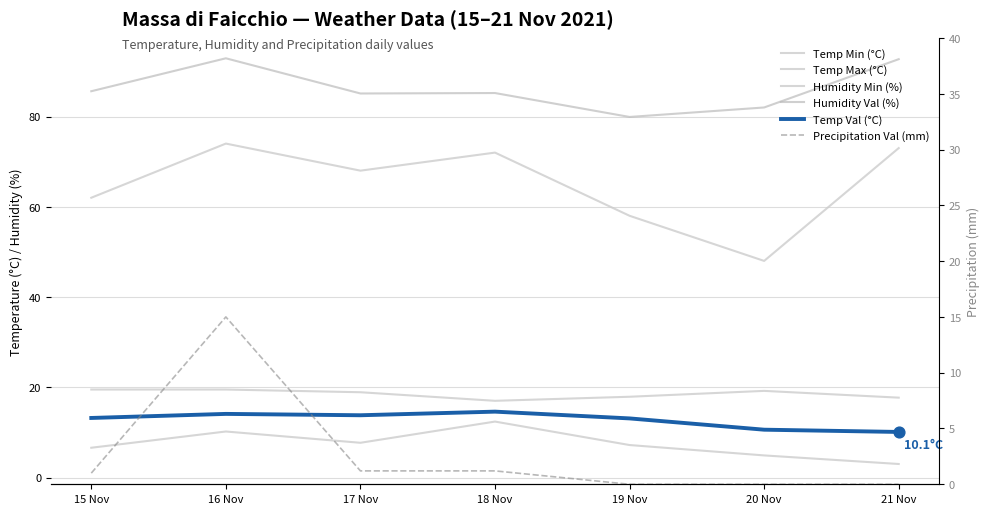

At which category is the sum across all series the highest?

16 Nov